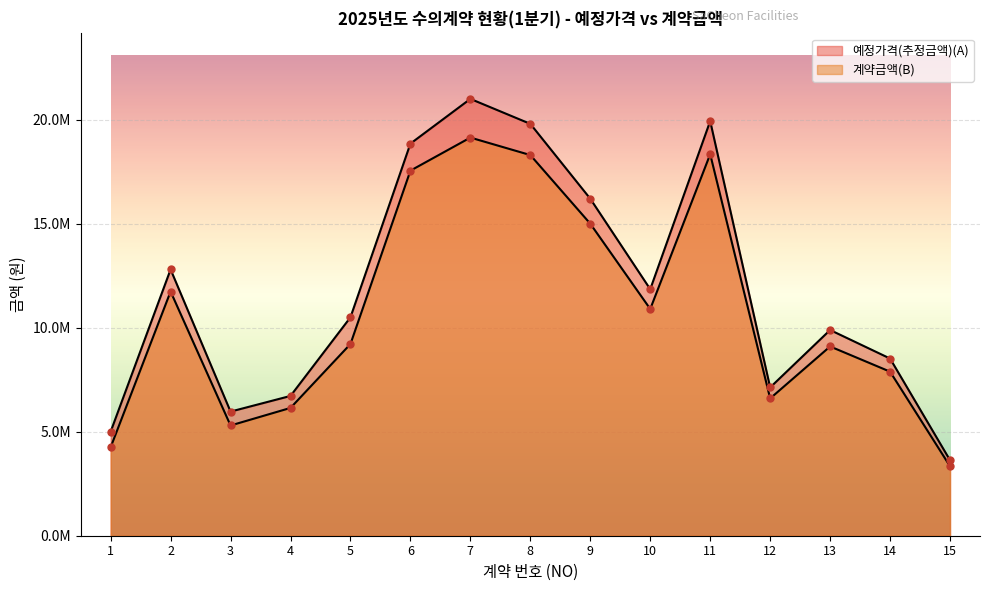

Which series contains the lowest Y value?

계약금액(B)